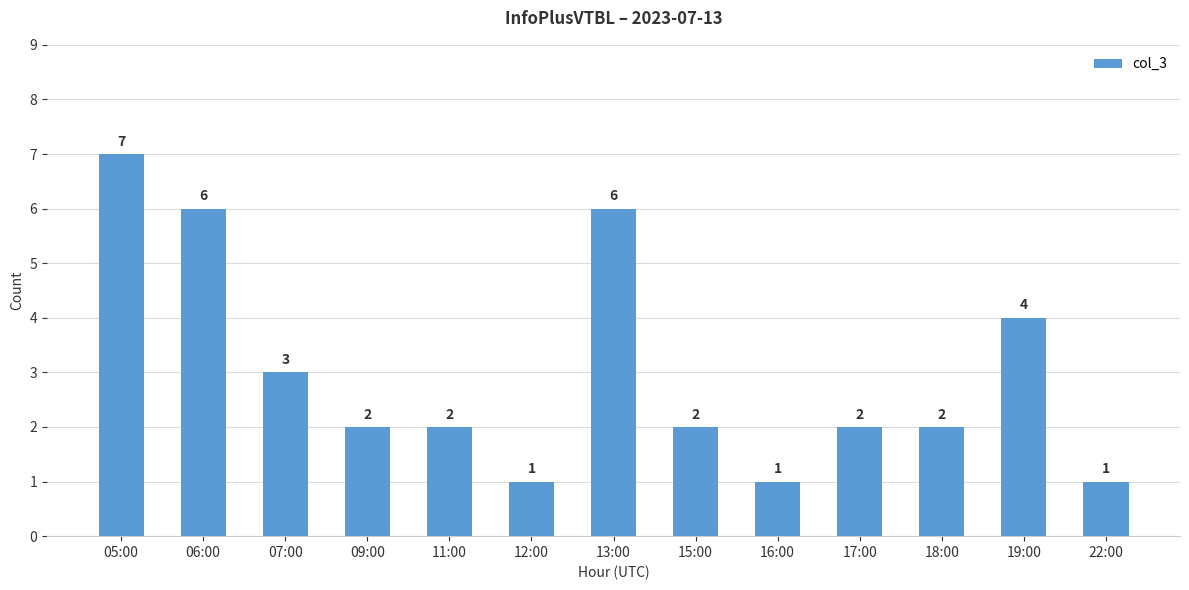

What is the minimum value shown in the chart?

1